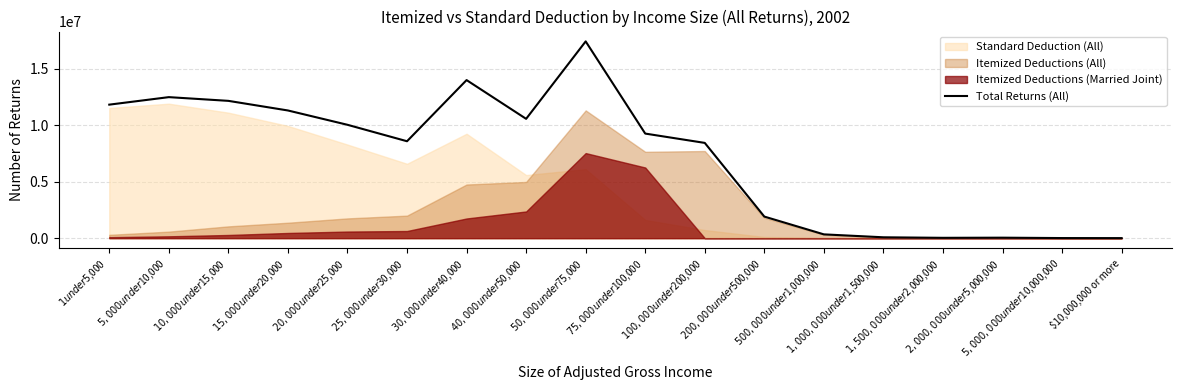

Reading left to right, extract all data points from this chart.

11804854	12468724	12139910	11289187	10023418	8569596	13976094	10550457	17396916	9246872	8422603	1908466	336684	78105	31316	44206	10026	5309